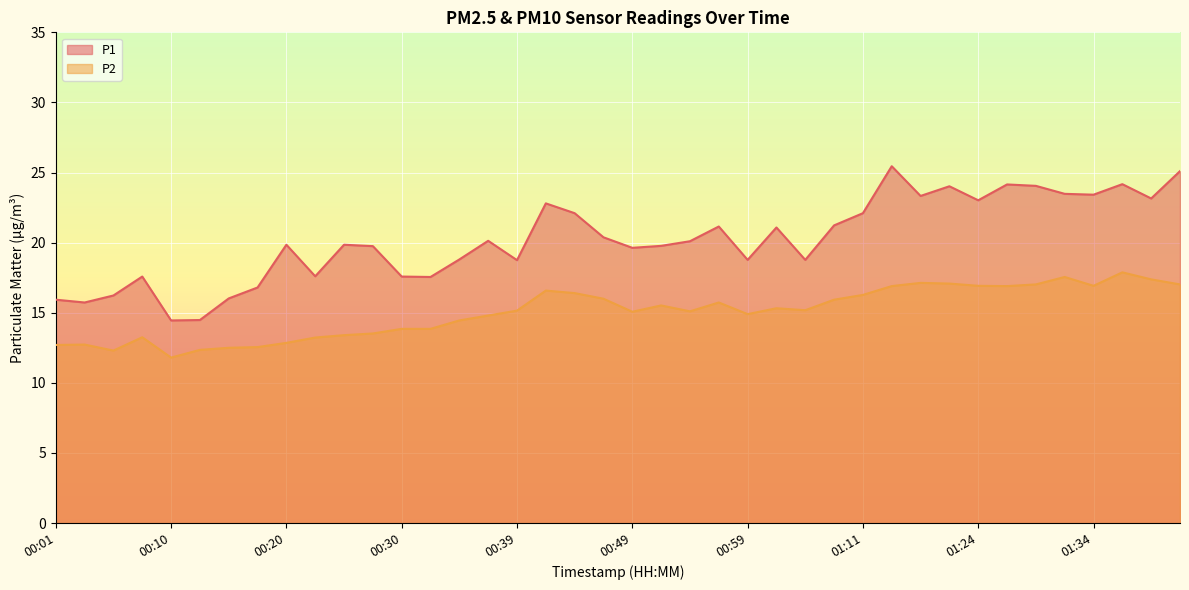

How many lines are shown in the chart?

2